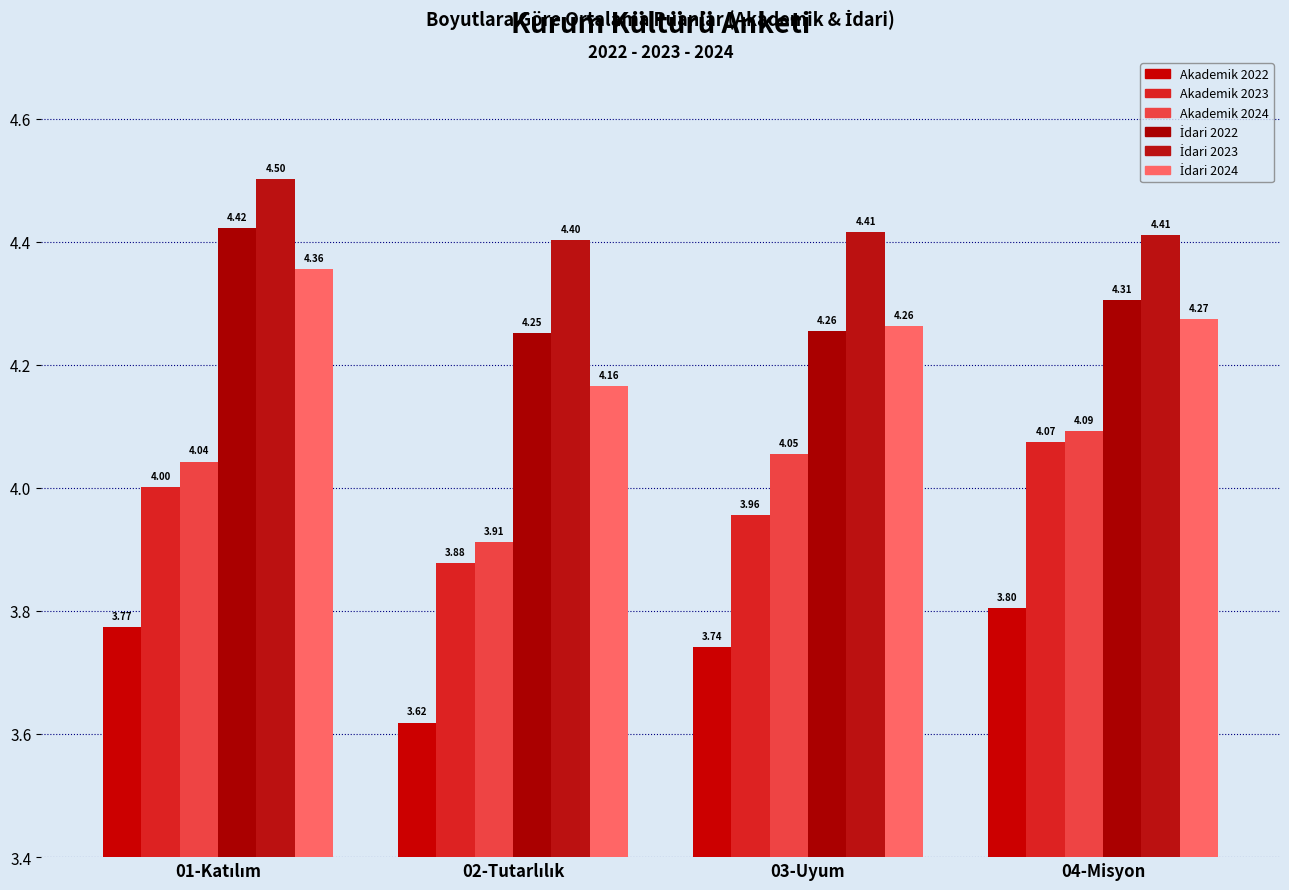

The Akademik 2024 series shows 4.1 at 03-Uyum. True or false?

True